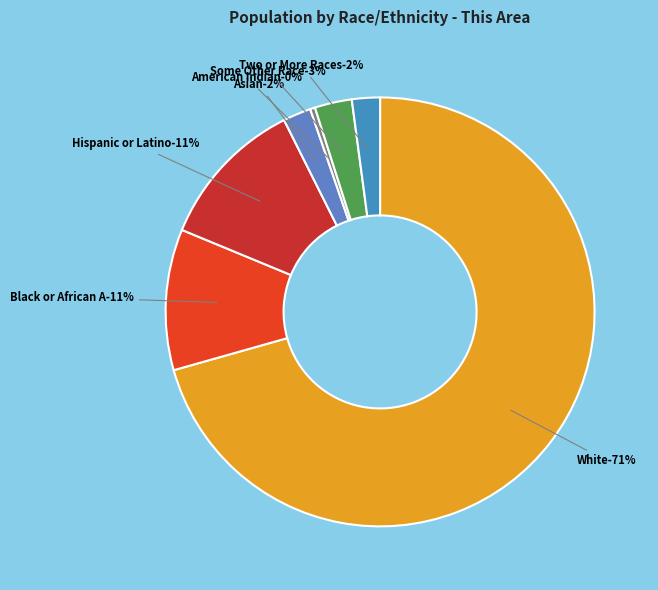

Is it true that Asian alone is 7% of the pie?

False